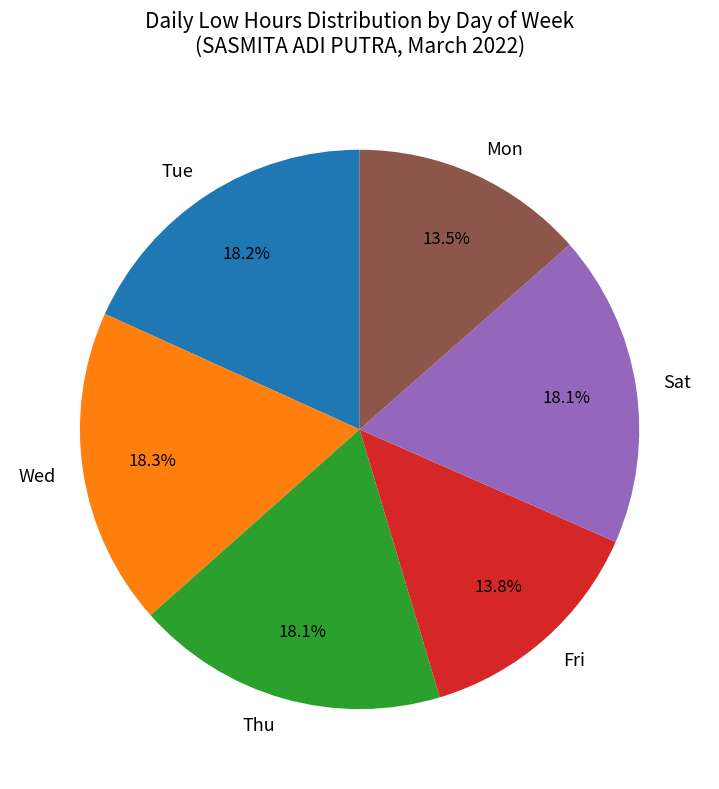

Is there a majority slice in this chart?

No